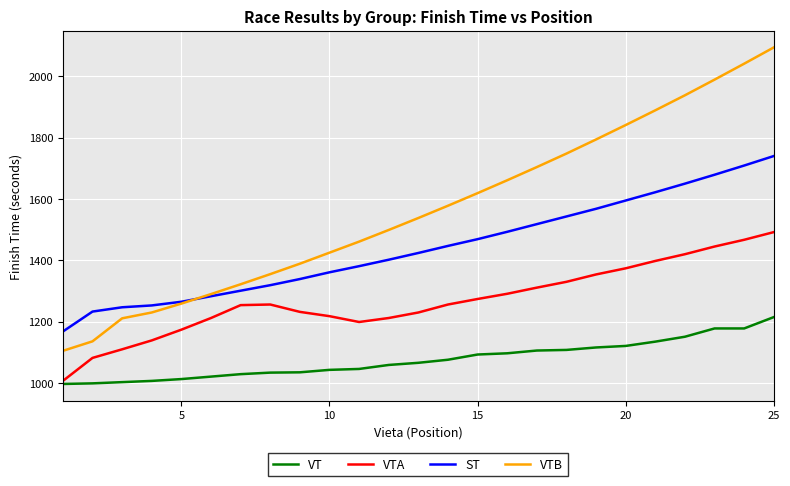

True or false: ST and VT cross at least once.

False